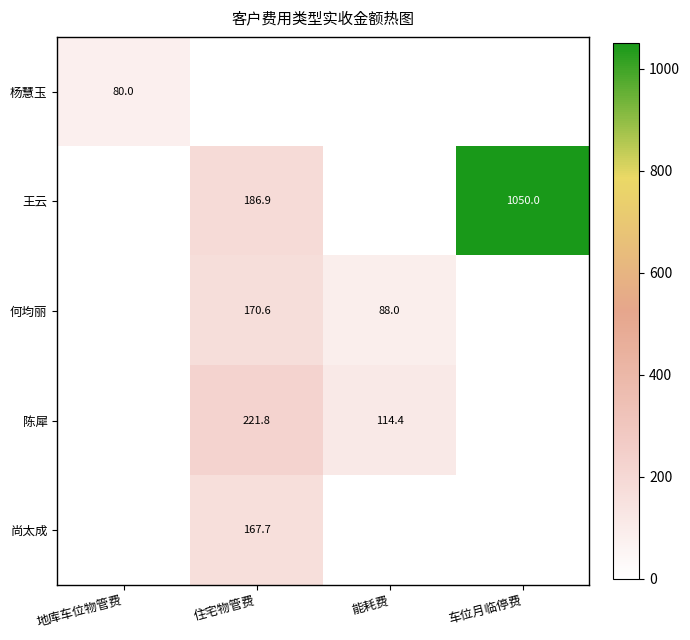

The 王云 series shows 301.3 at 住宅物管费. True or false?

False